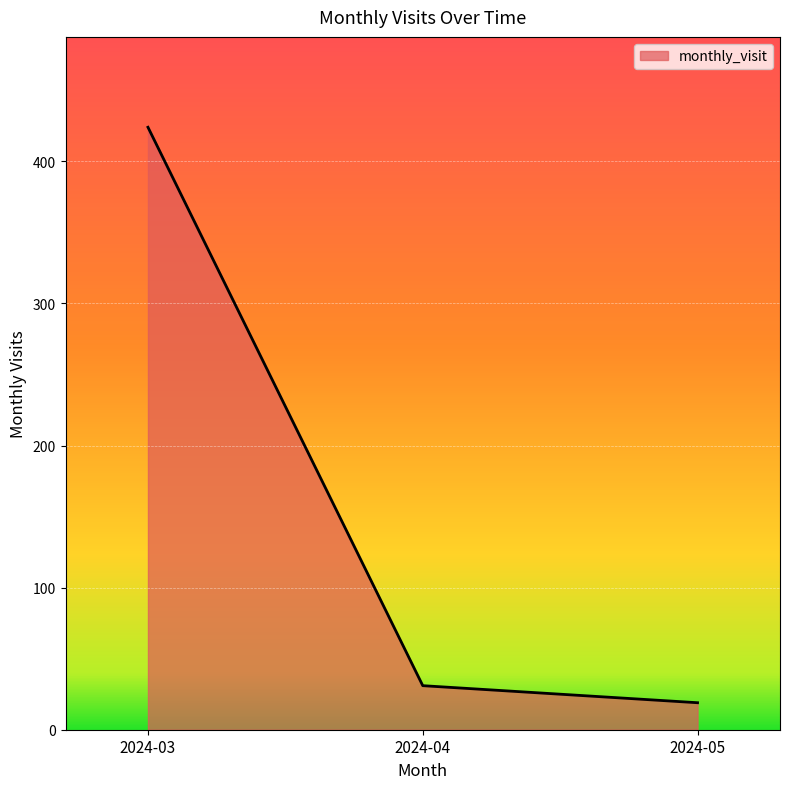

The chart shows a value of 52 at 2024-04. True or false?

False